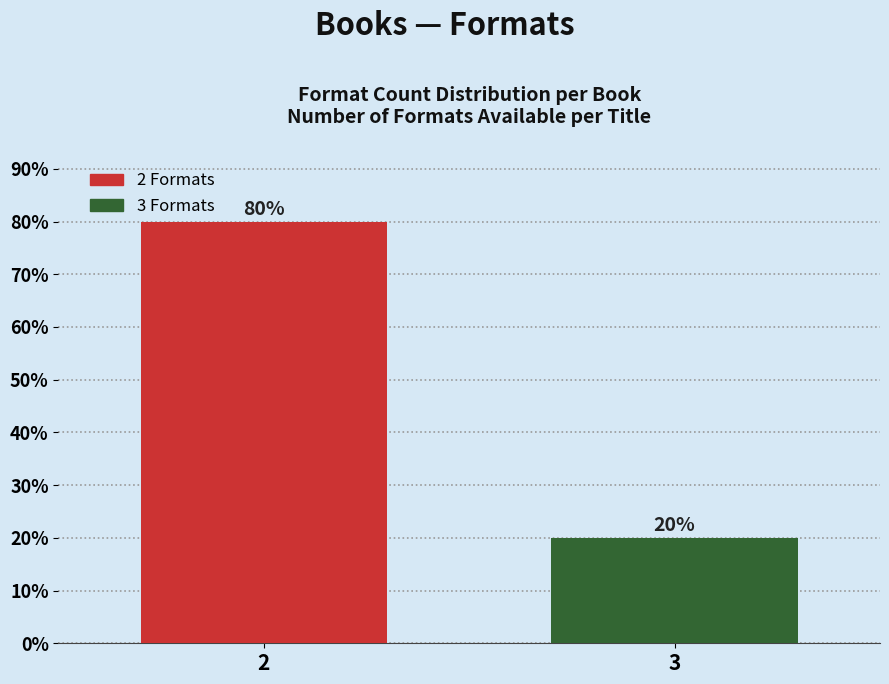

Reading right to left, extract all data points from this chart.

3=20	2=80